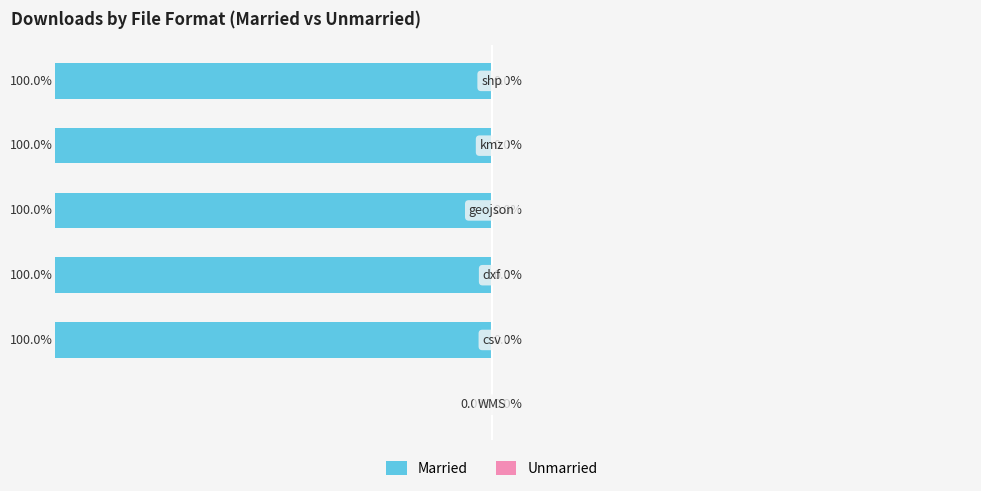

Are the bars horizontal?

Yes